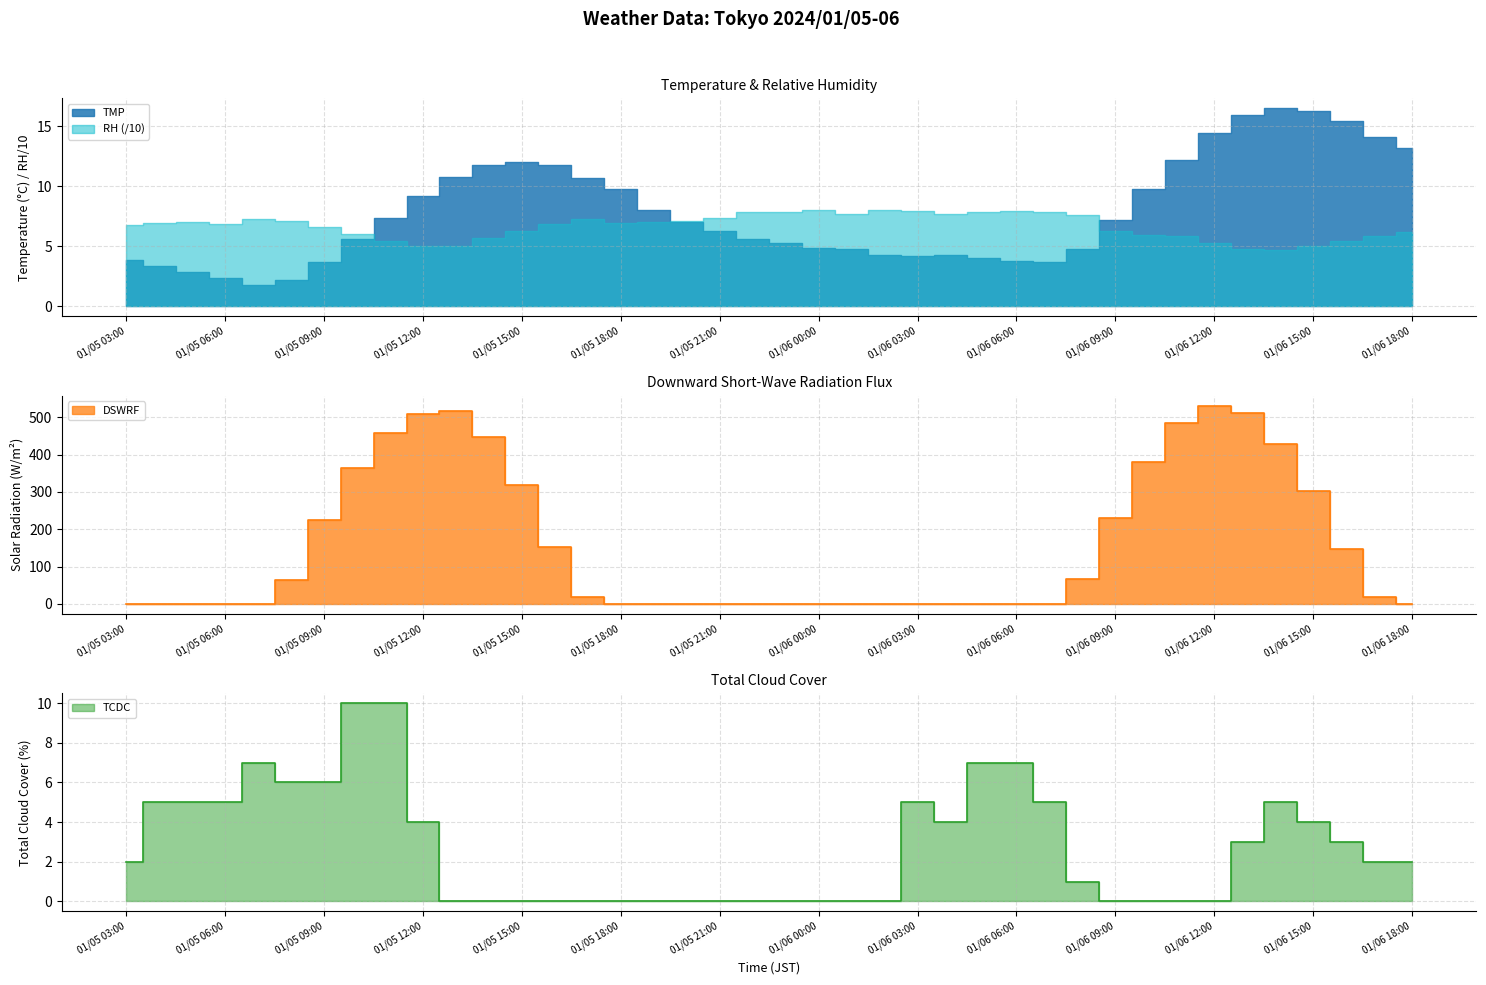

How many interior local peaks does the DSWRF series have?

2